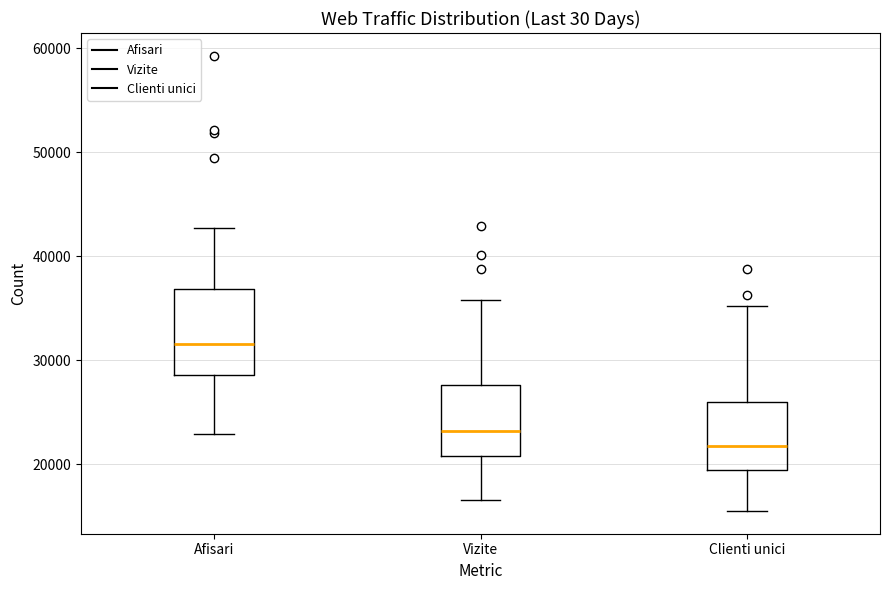

Reading left to right, transcribe this box plot: for each box, give where its median line is, the range the box spans, and where its two whiskers end, as read against the y-axis. The values are not printed on the chart, so give them approximately, as read against the axis.

Afisari: median 32000, box 29000 to 37000, whiskers 23000 to 43000
Vizite: median 23000, box 21000 to 28000, whiskers 17000 to 36000
Clienti unici: median 22000, box 19000 to 26000, whiskers 15000 to 35000